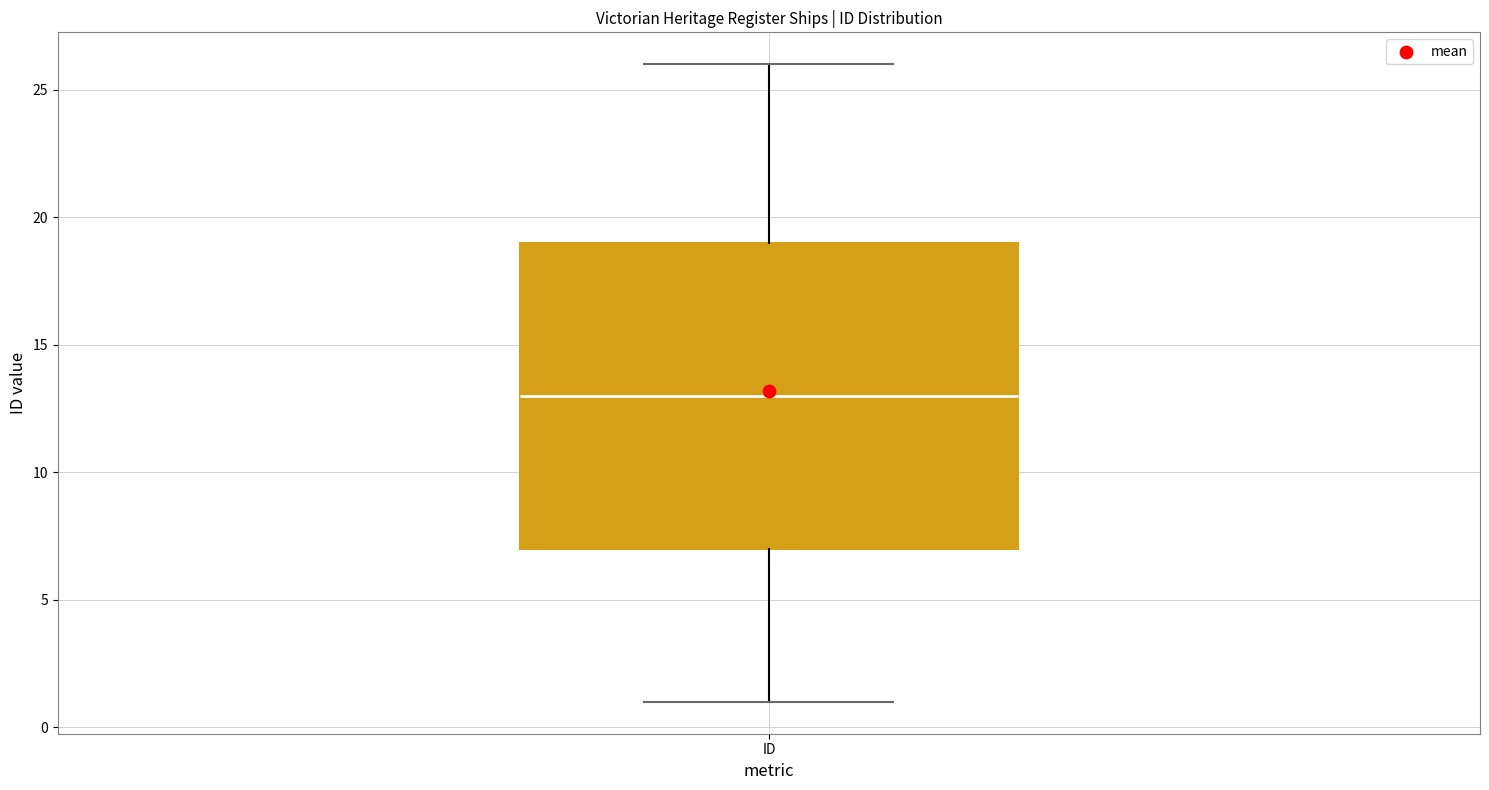

Read this box plot against the y-axis: the position of the median line, the range covered by the box, and the ends of both whiskers. The values are not printed on the chart, so give them approximately, as read against the axis.

median 13, box 7 to 19, whiskers 1 to 26